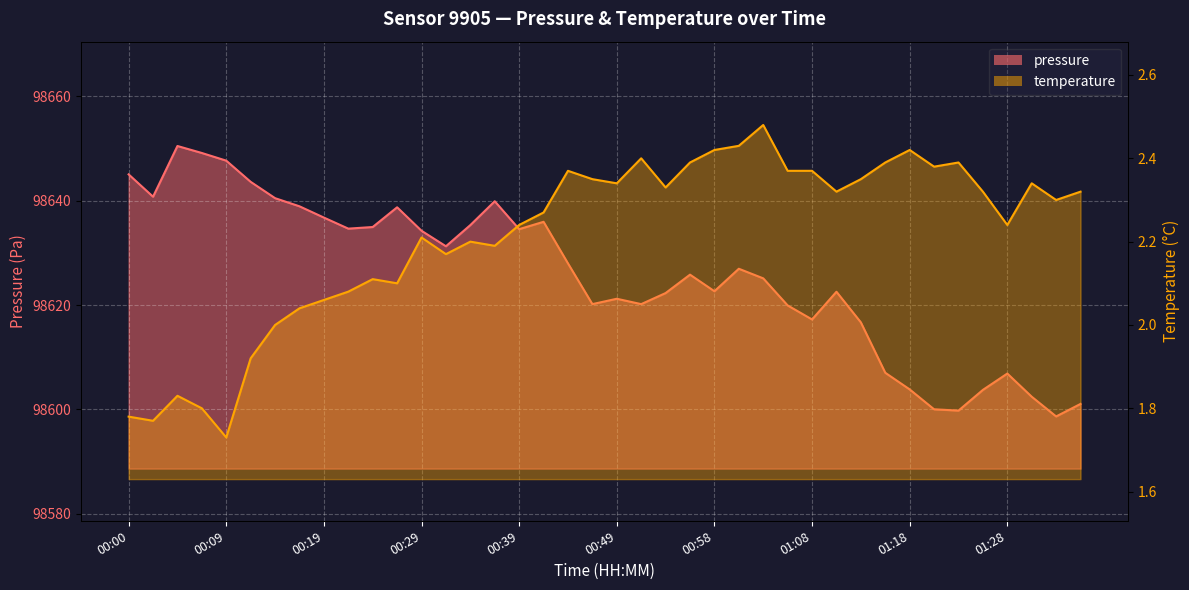

Reading right to left, list all the values displayed in this chart.

pressure: 98601.1	98598.7	98602.4	98606.9	98603.8	98599.8	98600.0	98603.8	98607.0	98616.7	98622.6	98617.2	98619.9	98625.1	98627.0	98622.7	98625.8	98622.3	98620.2	98621.2	98620.2	98628.0	98636.0	98634.6	98639.9	98635.3	98631.3	98634.2	98638.8	98635.0	98634.7	98636.8	98638.9	98640.5	98643.6	98647.7	98649.2	98650.5	98640.8	98645.1
temperature: 2.3	2.3	2.3	2.2	2.3	2.4	2.4	2.4	2.4	2.4	2.3	2.4	2.4	2.5	2.4	2.4	2.4	2.3	2.4	2.3	2.4	2.4	2.3	2.2	2.2	2.2	2.2	2.2	2.1	2.1	2.1	2.1	2.0	2.0	1.9	1.7	1.8	1.8	1.8	1.8